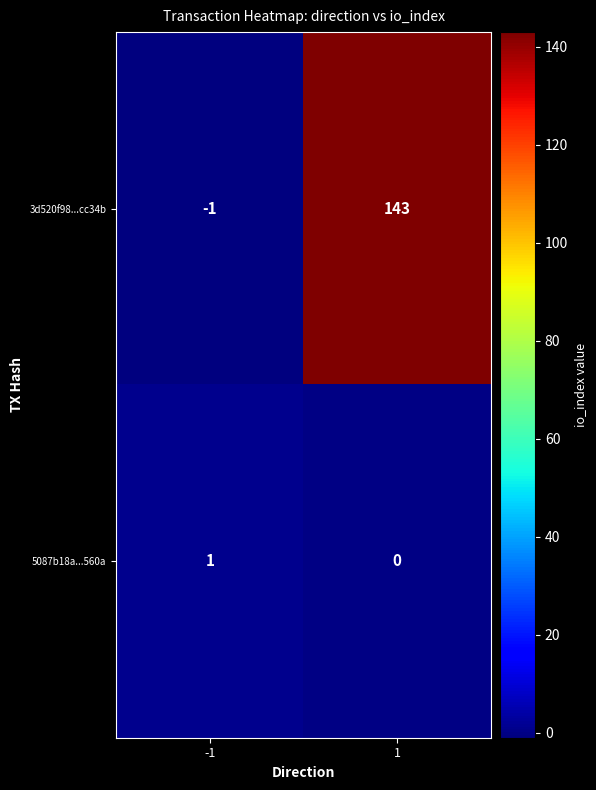

What is the average value of the 3d520f98...cc34b series?

71